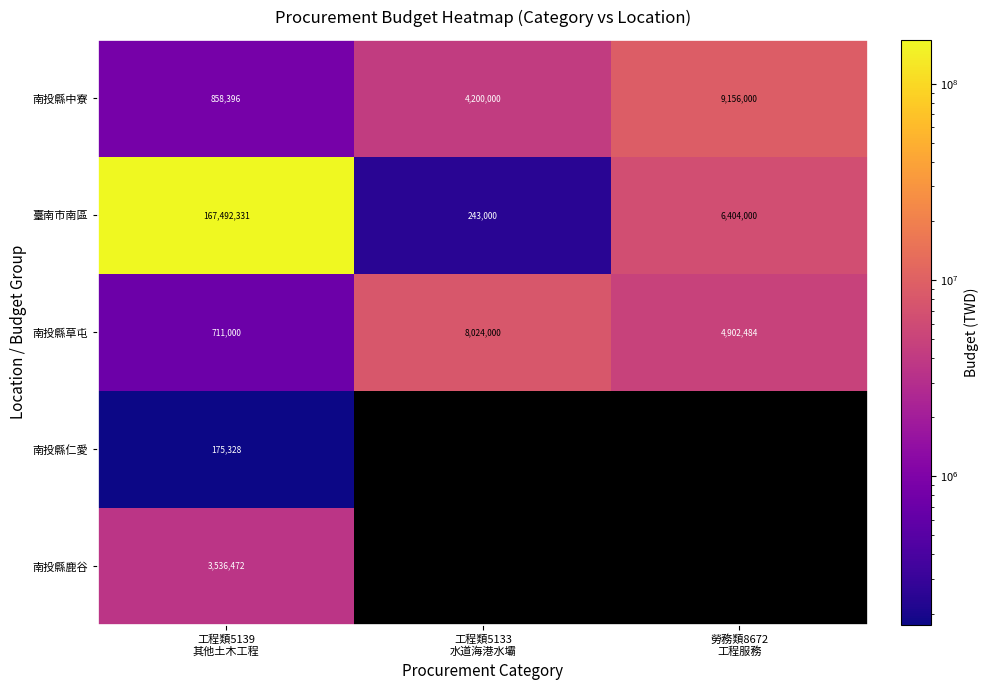

What is the sum of all 南投縣草屯 values?

13637484